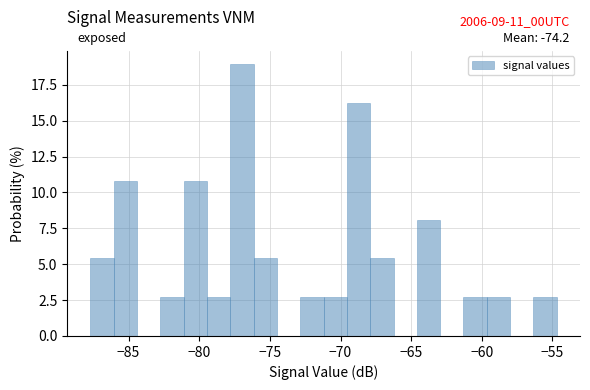

Read against the x-axis, roughly where is the centre of the tallest bar?

-77.0